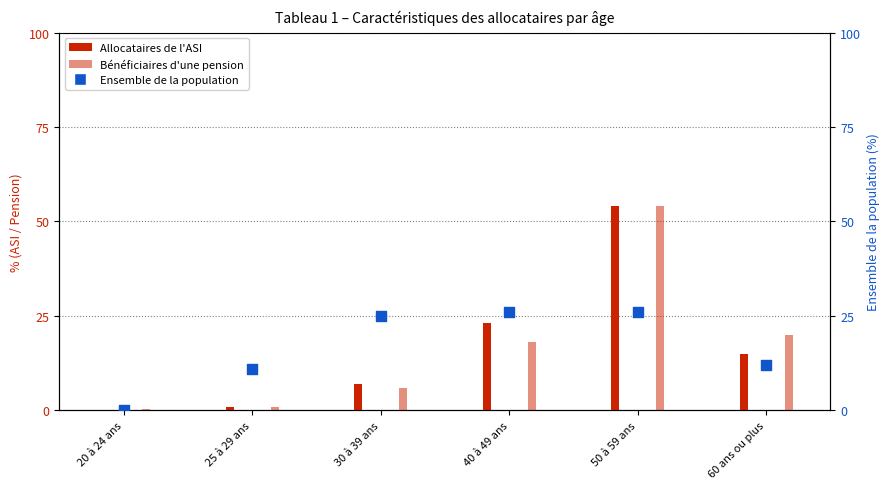

Which series contains the highest Y value?

Allocataires de l'ASI